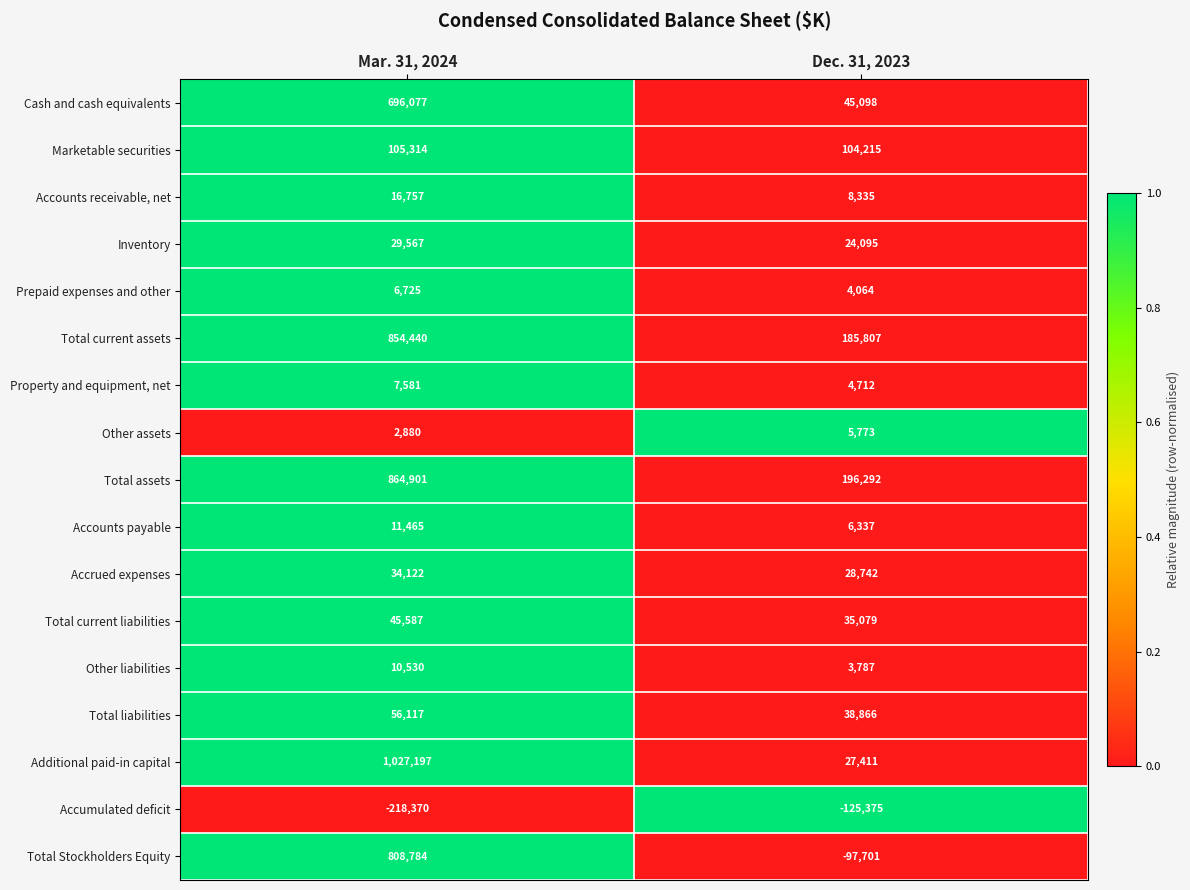

Which series has the widest spread of values?

Additional paid-in capital